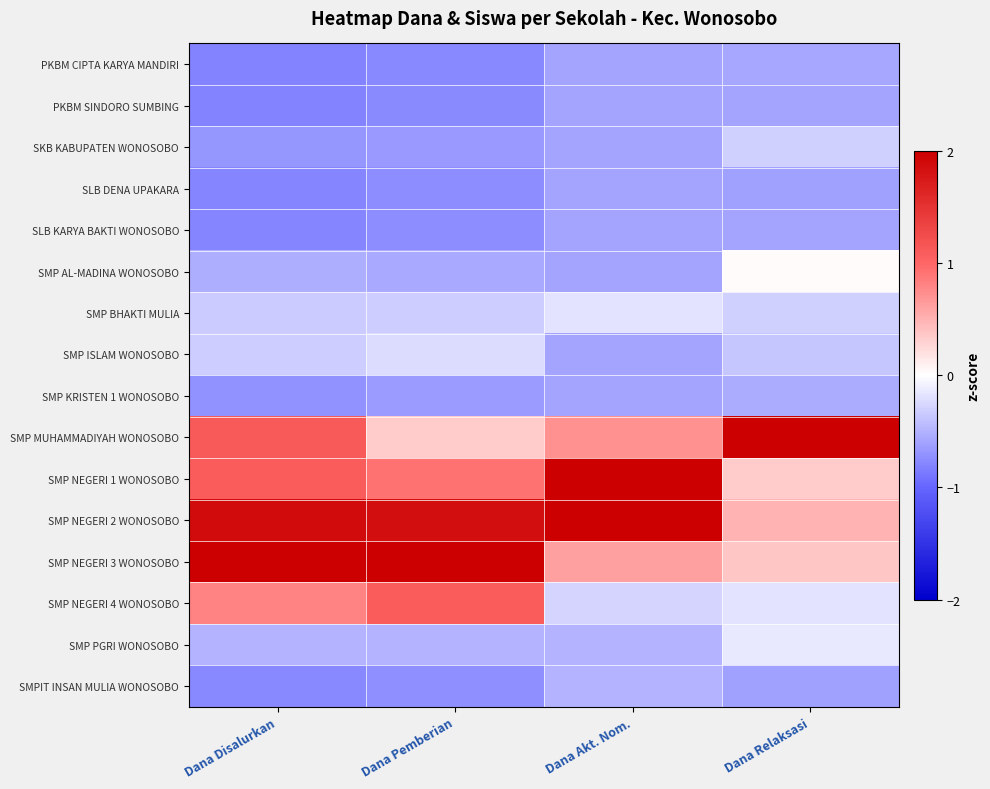

How many categories are shown in the chart?

4